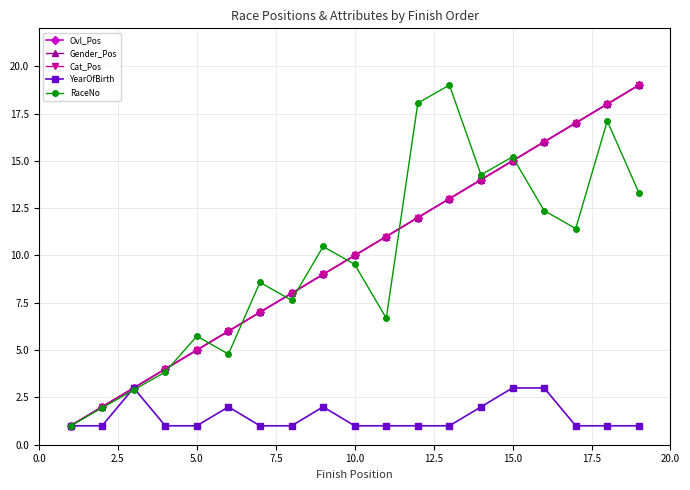

Does the chart have visible grid lines?

Yes